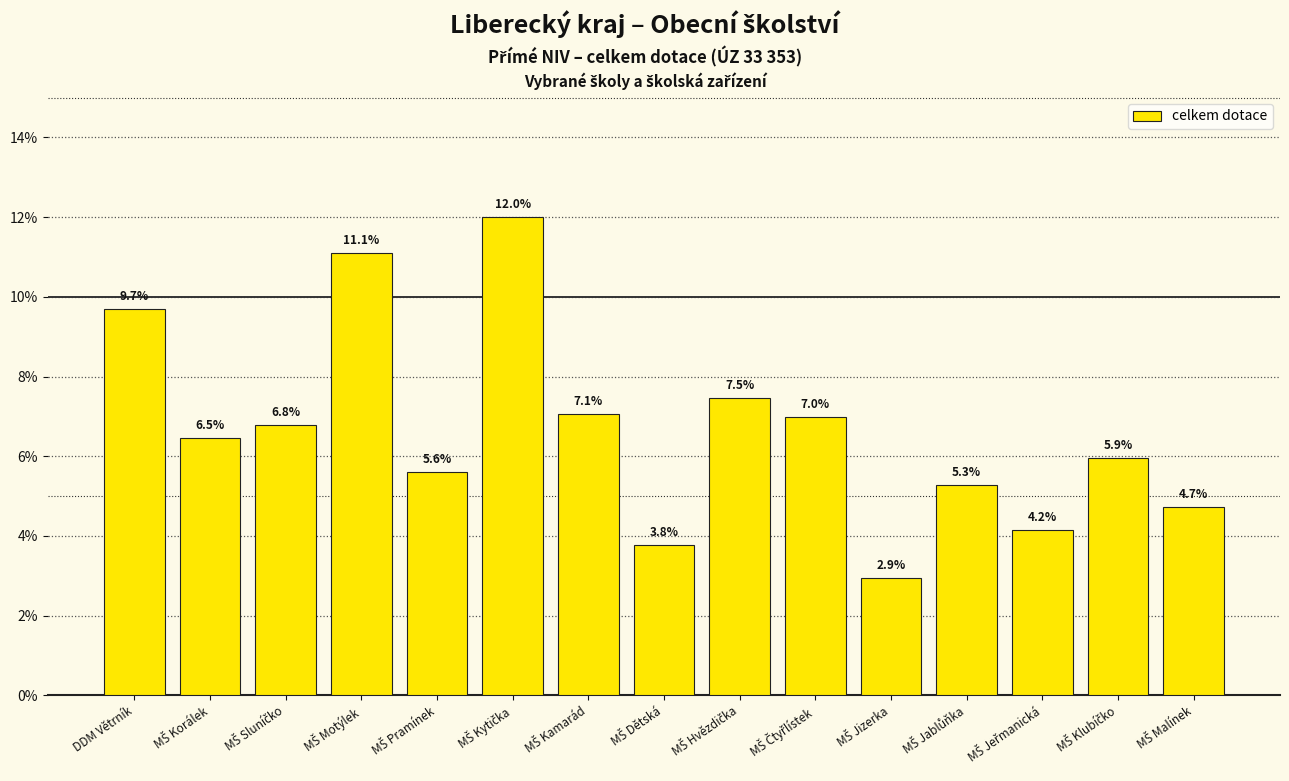

Reading right to left, list all the values displayed in this chart.

4.7	5.9	4.2	5.3	2.9	7.0	7.5	3.8	7.1	12.0	5.6	11.1	6.8	6.5	9.7